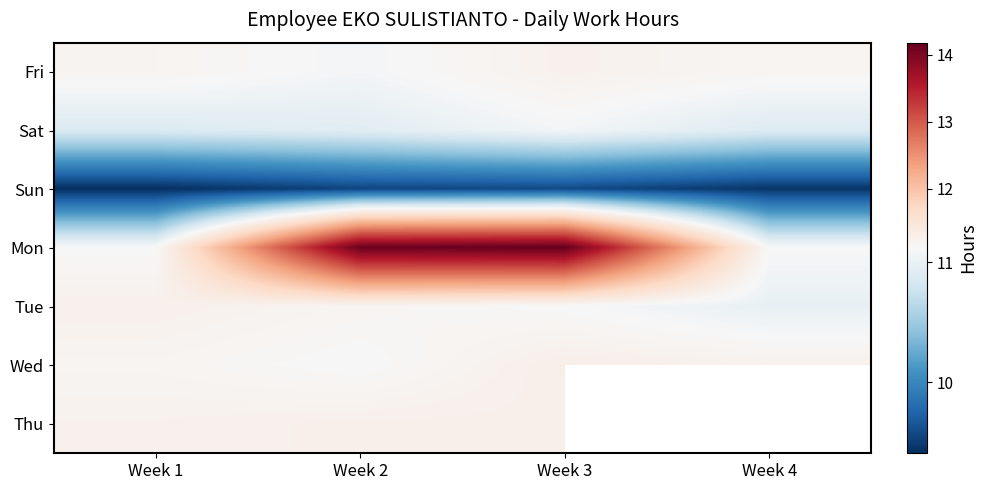

Rank the categories by Mon value from highest to lowest.

Week 3, Week 2, Week 1, Week 4